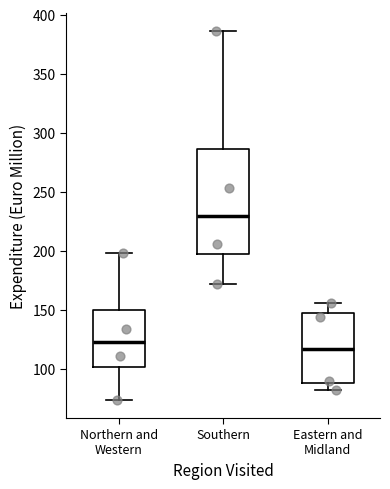

Reading left to right, read every box against the y-axis: the position of its median line, the range the box covers, and the ends of its whiskers. The values are not printed on the chart, so give them approximately, as read against the axis.

Northern and Western: median 125, box 100 to 150, whiskers 75 to 200
Southern: median 230, box 200 to 285, whiskers 170 to 385
Eastern and Midland: median 115, box 90 to 145, whiskers 80 to 155